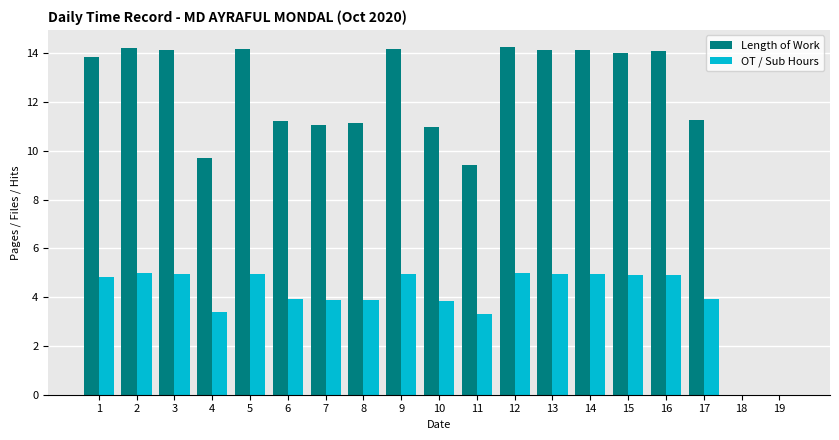

Is the value of Length of Work at 3 greater than the value of OT / Sub Hours at 19?

Yes